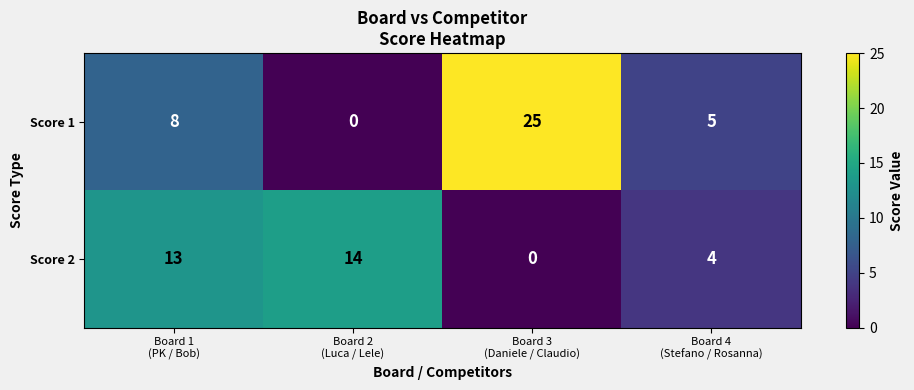

Reading left to right, list all the values displayed in this chart.

Score 1: 8	0	25	5
Score 2: 13	14	0	4